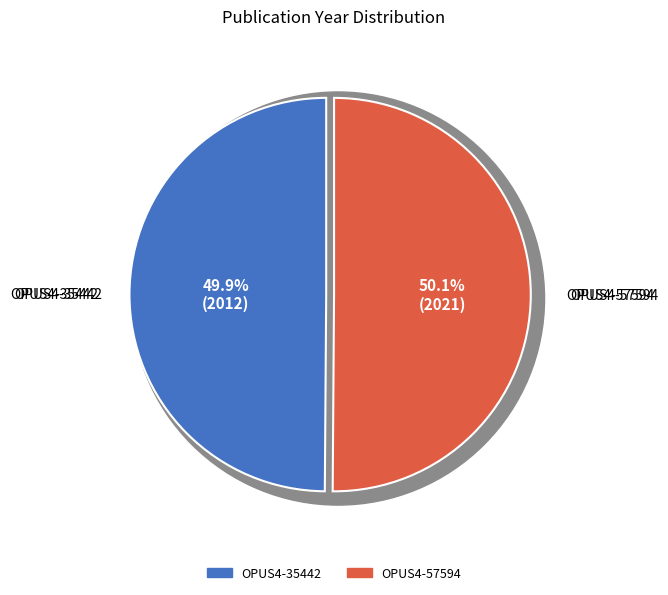

Is the sum of OPUS4-35442 and OPUS4-57594 greater than half?

Yes